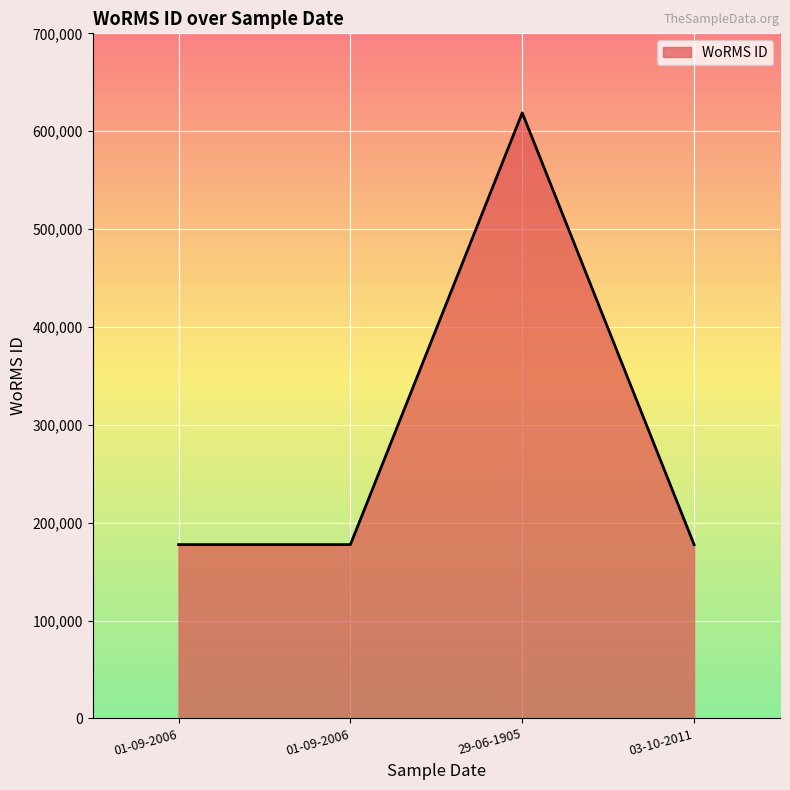

Does the chart have visible grid lines?

Yes